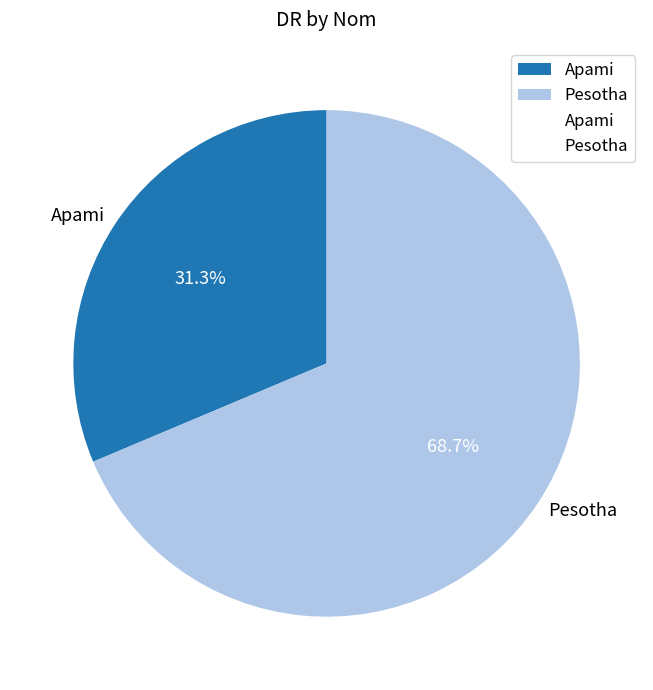

What is the ratio of the value at Apami to the value at Pesotha?

0.5